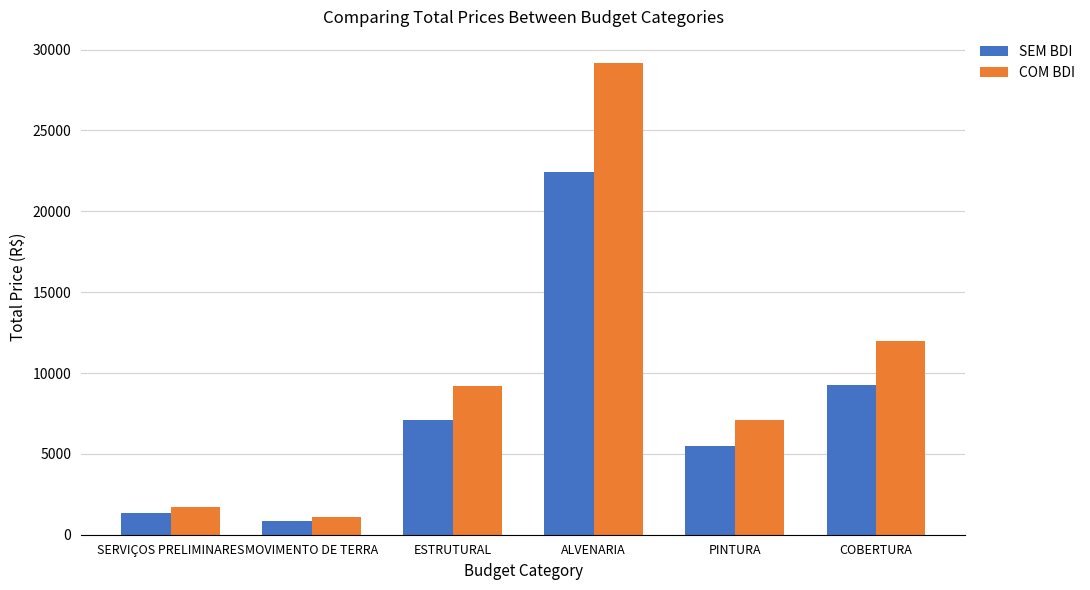

Count the number of data series in this chart.

2